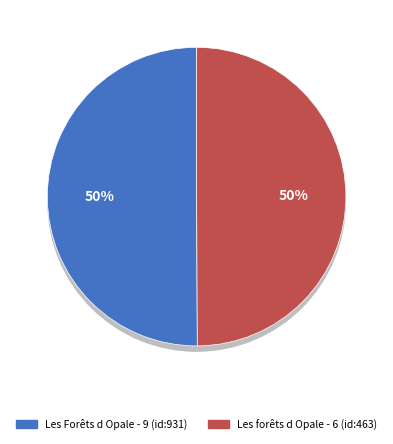

True or false: Les forêts d Opale - 6 (id:463) accounts for 50% of the total.

True